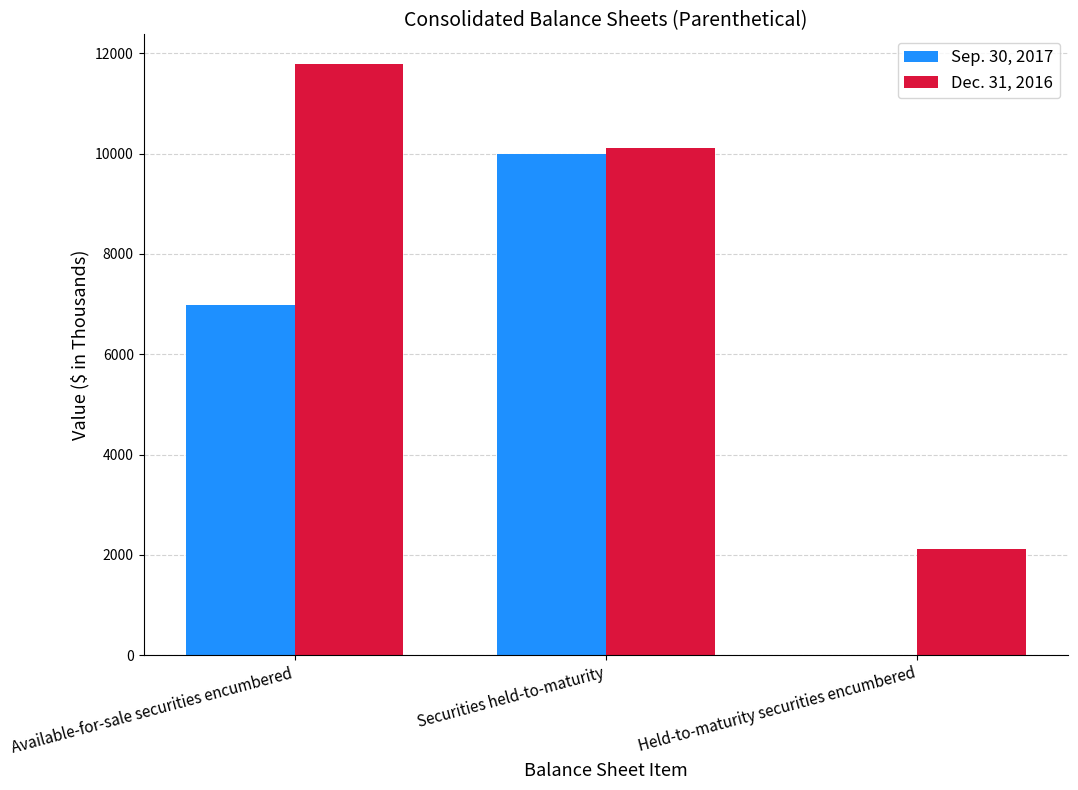

Between Available-for-sale securities encumbered and Securities held-to-maturity, which series saw the biggest shift?

Sep. 30, 2017